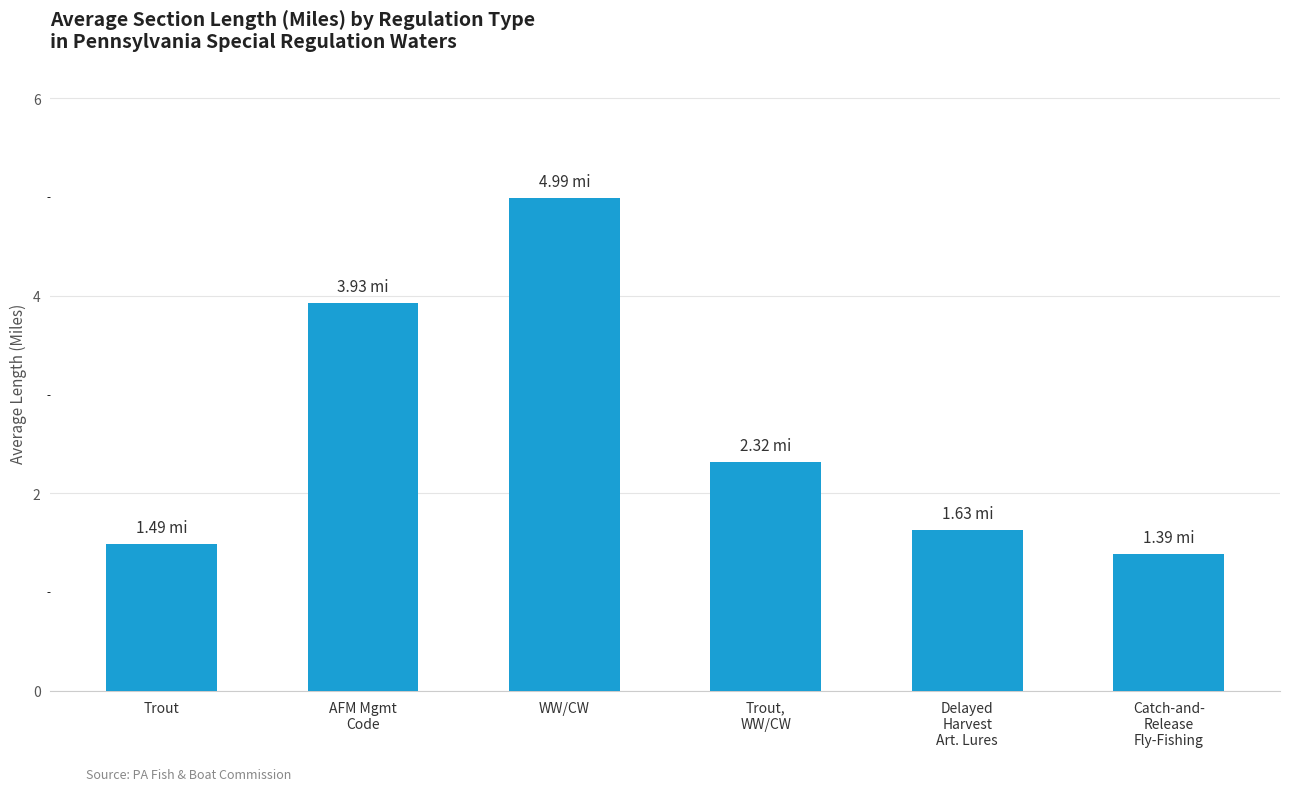

What value does the data have at AFM Mgmt
Code?

3.9